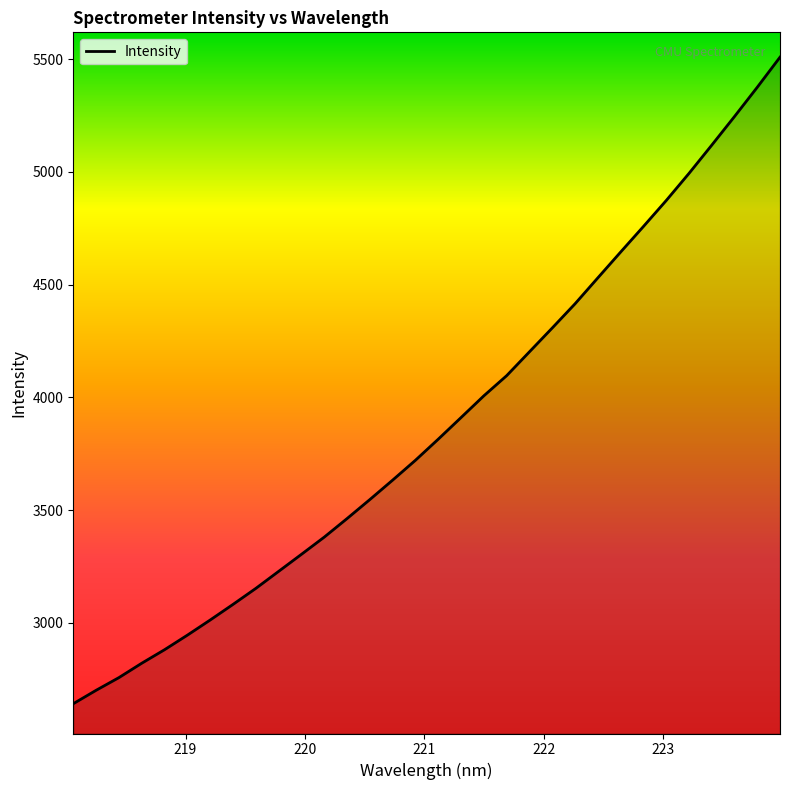

What is the maximum value shown in the chart?

5508.4